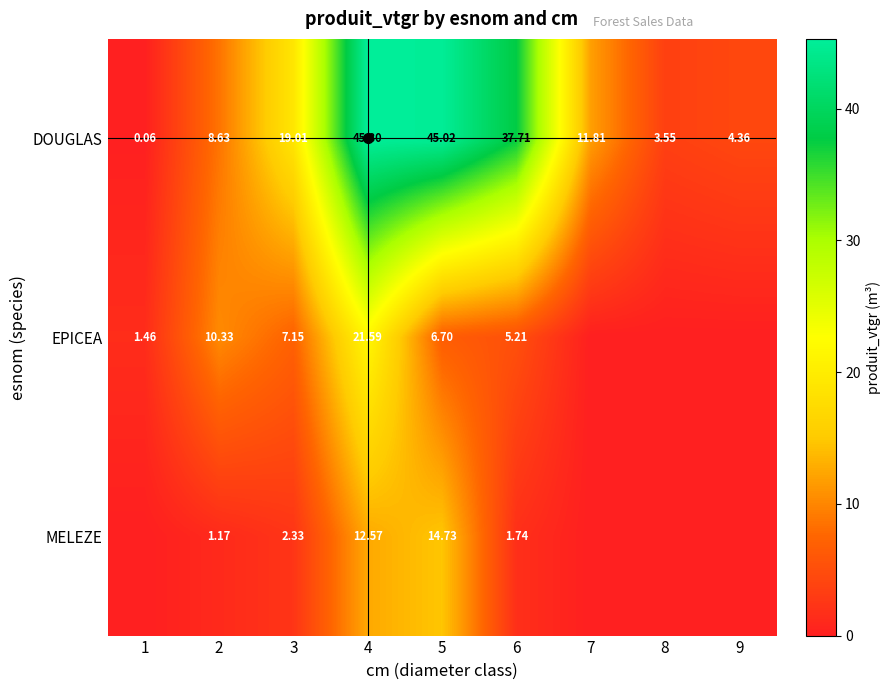

Between 2 and 4, which series saw the biggest shift?

DOUGLAS